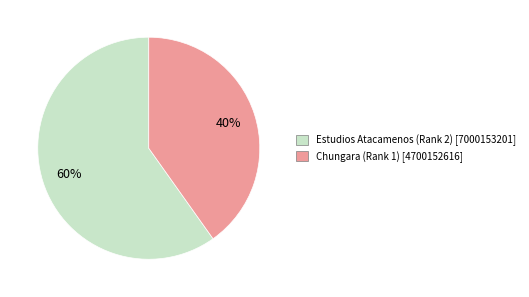

What percentage is the Chungara (Rank 1) slice, to the nearest percent?

40%